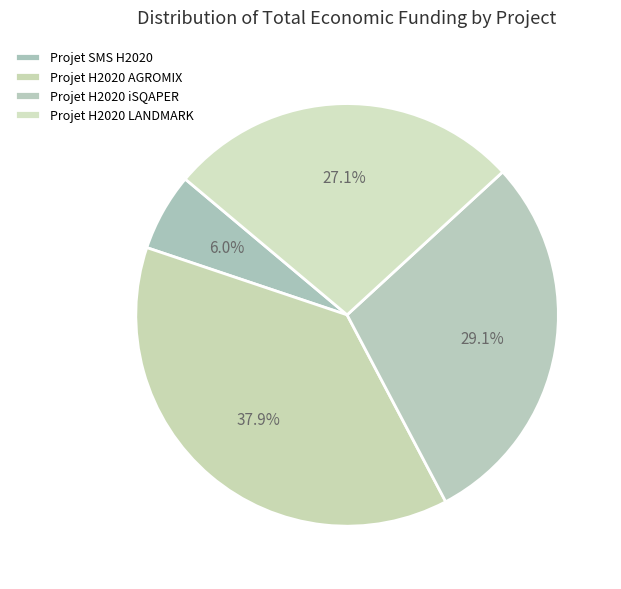

What portion of the pie excludes Projet SMS H2020?

94.0%